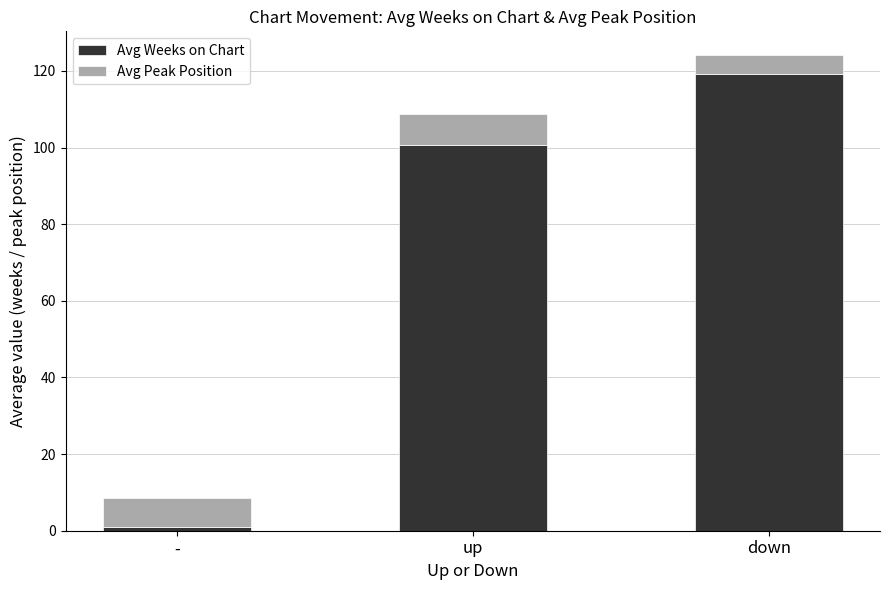

Reading right to left, list the values for the Avg Weeks on Chart series.

down=119.1	up=100.8	-=1.0